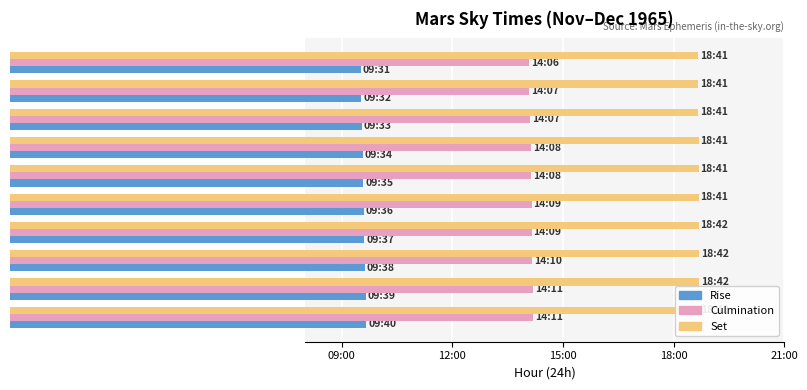

What is the difference between the maximum and minimum values in the Rise series?

0.2